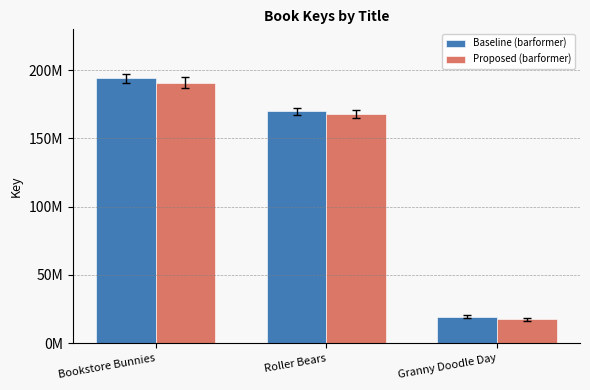

True or false: Proposed (barformer) has a value of 168000000 at Roller Bears.

True